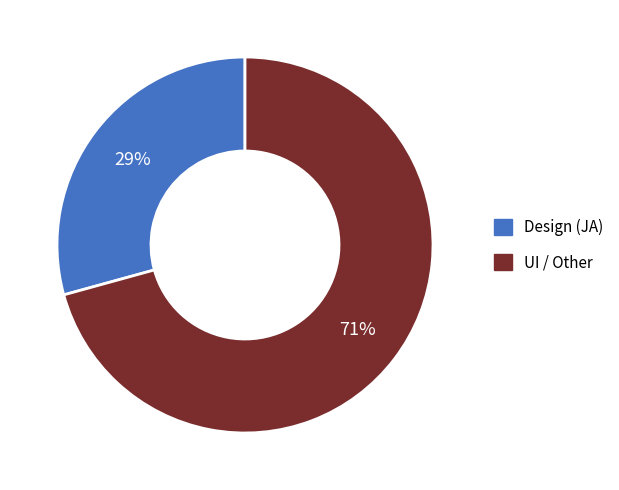

To the nearest percent, what is the average slice percentage?

50%